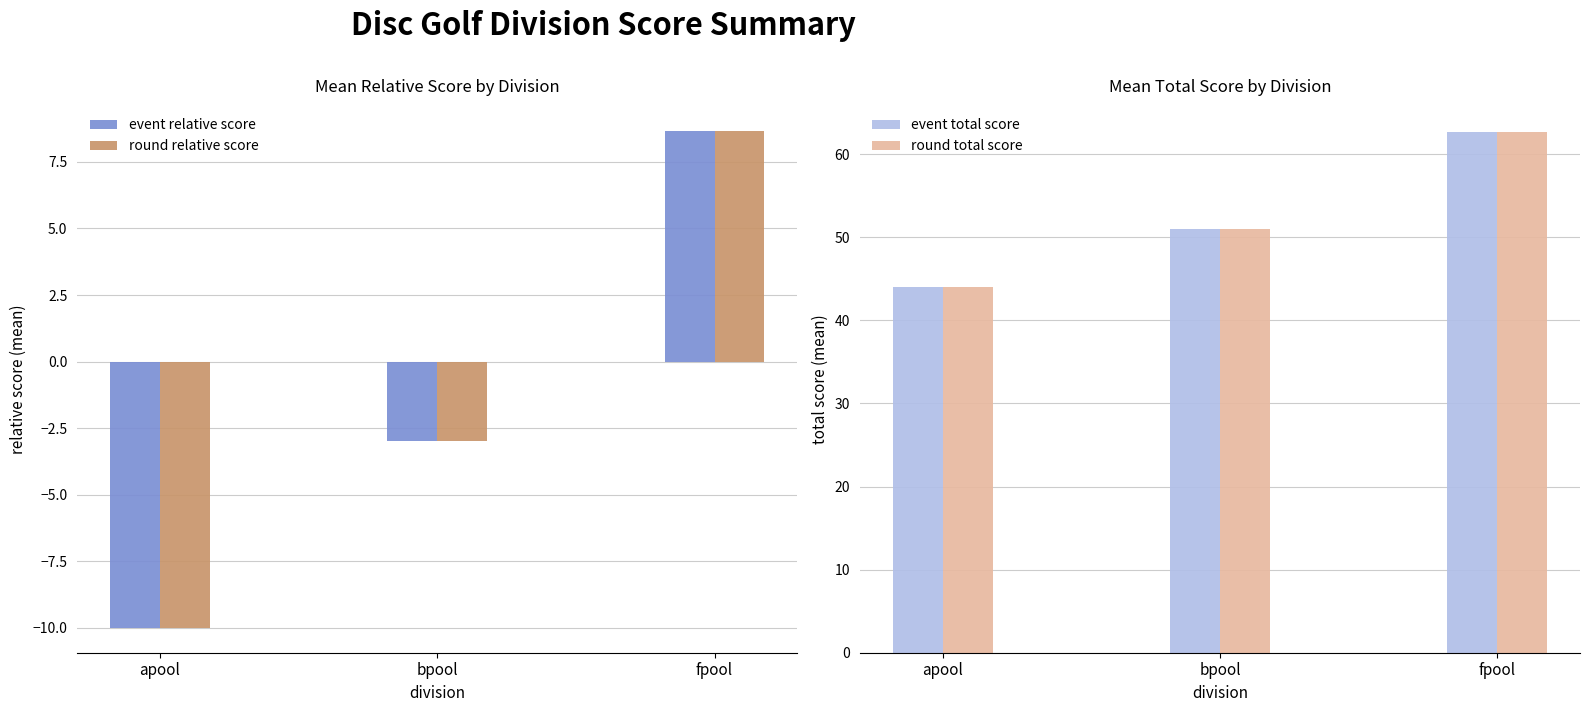

Which category has the highest value across all series?

fpool